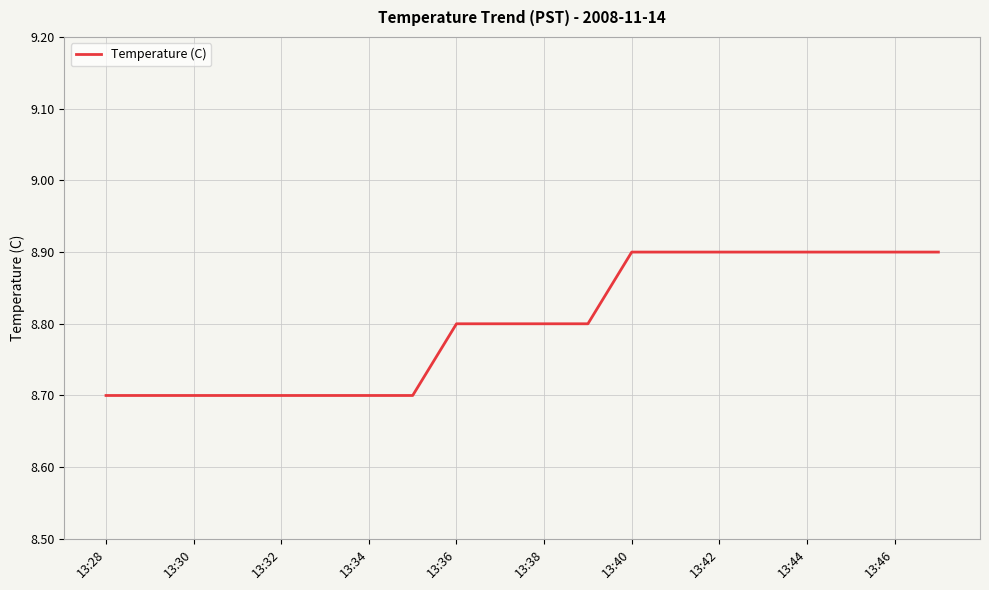

What is the greatest value displayed?

8.9